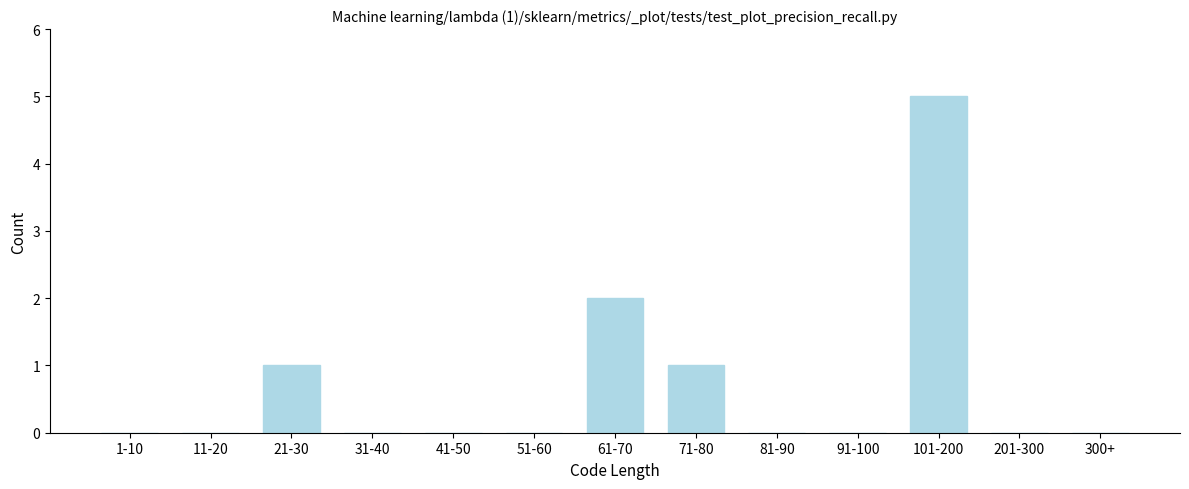

Reading left to right, what are all the values shown in this chart?

1-10=0	11-20=0	21-30=1	31-40=0	41-50=0	51-60=0	61-70=2	71-80=1	81-90=0	91-100=0	101-200=5	201-300=0	300+=0